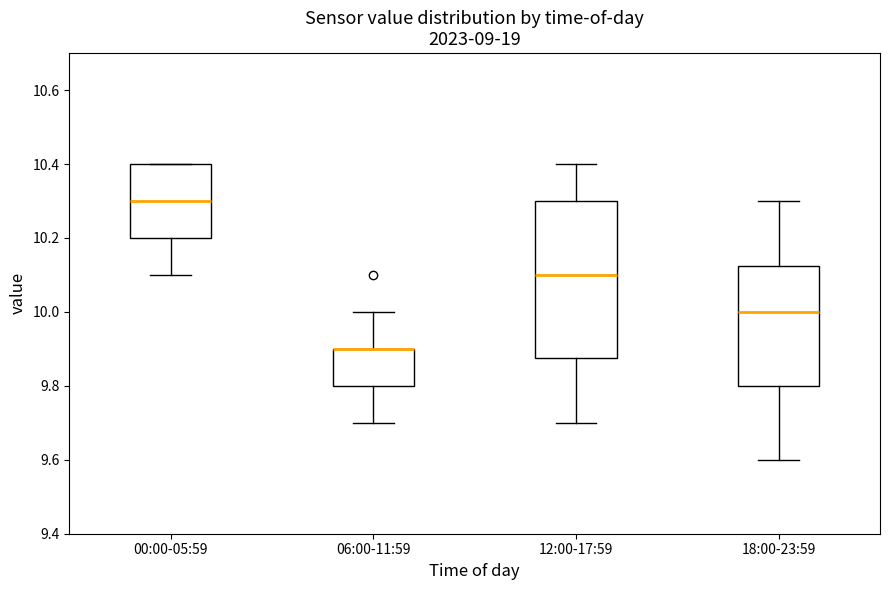

Which box is the tallest, from its lower edge to its upper edge?

12:00-17:59